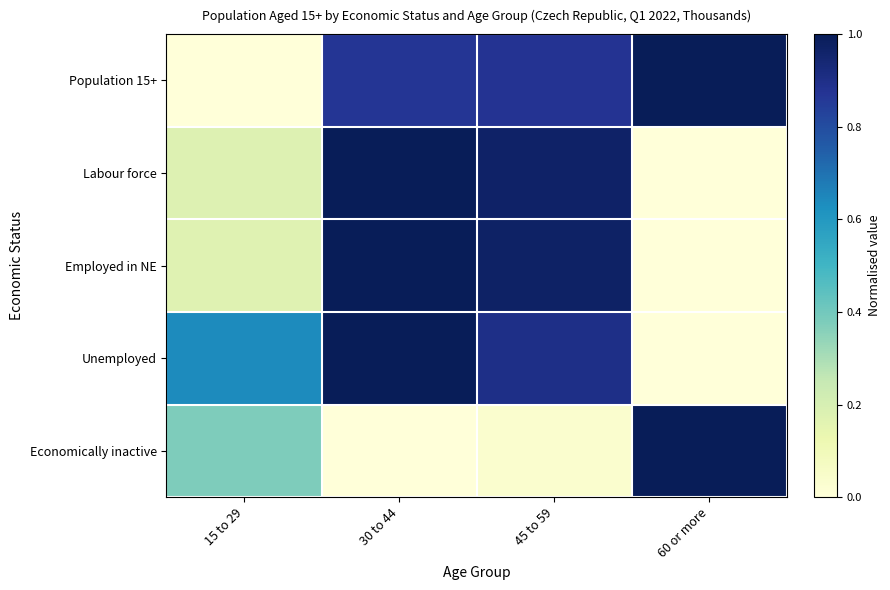

Which series has the largest total across all categories?

Population 15+